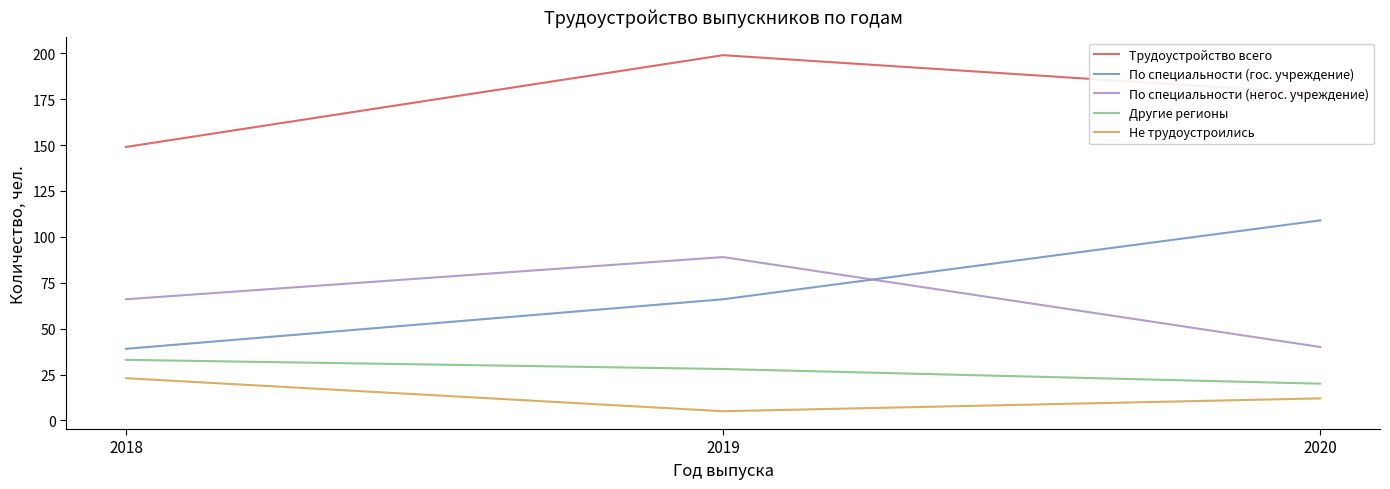

What is the approximate value of Не трудоустроились at 2020?

12